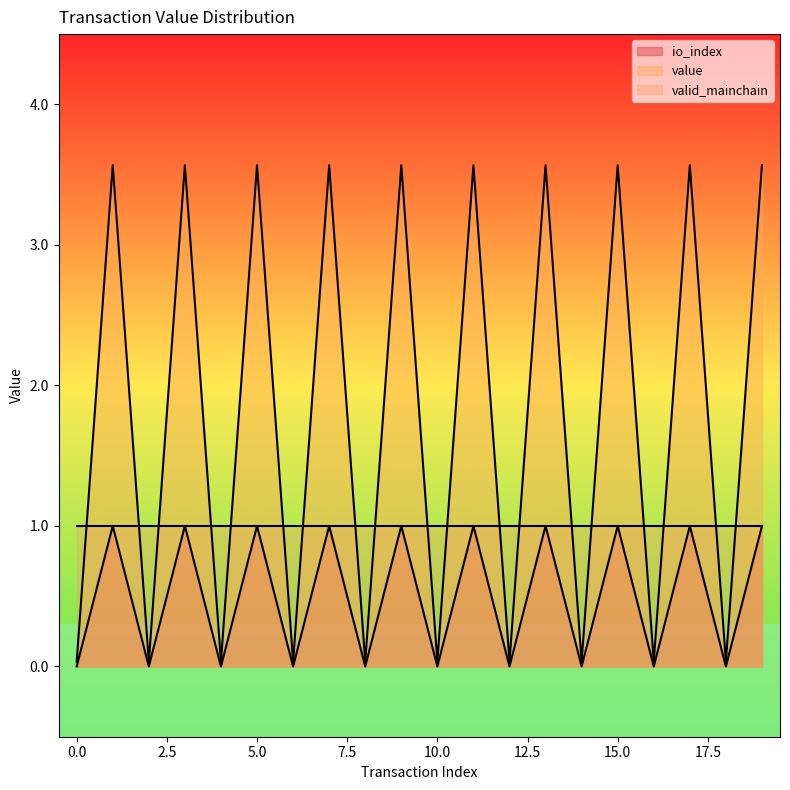

At which category does value reach its first local peak?

1